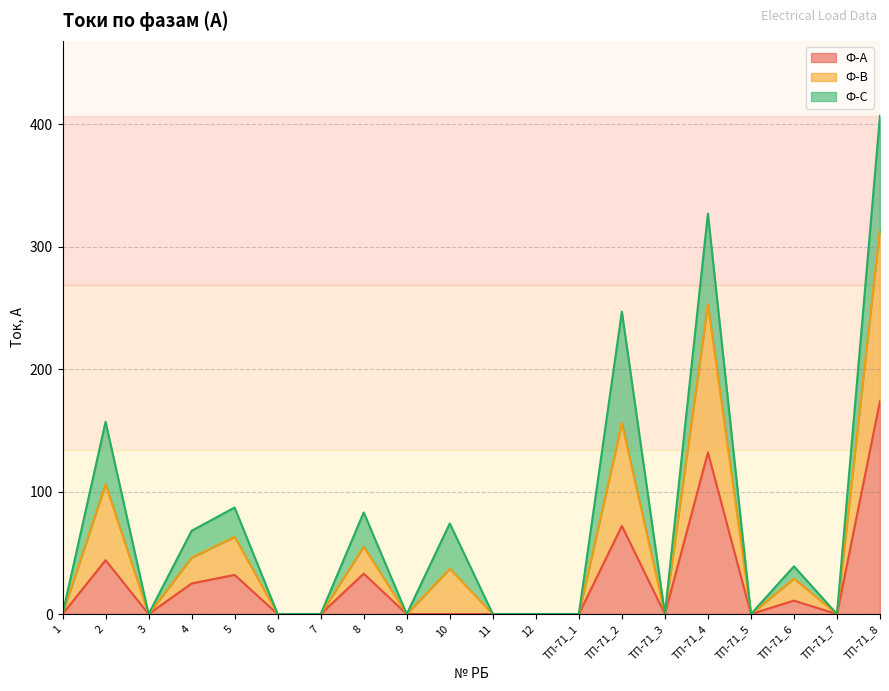

At which category is the sum across all series the highest?

ТП-71_8